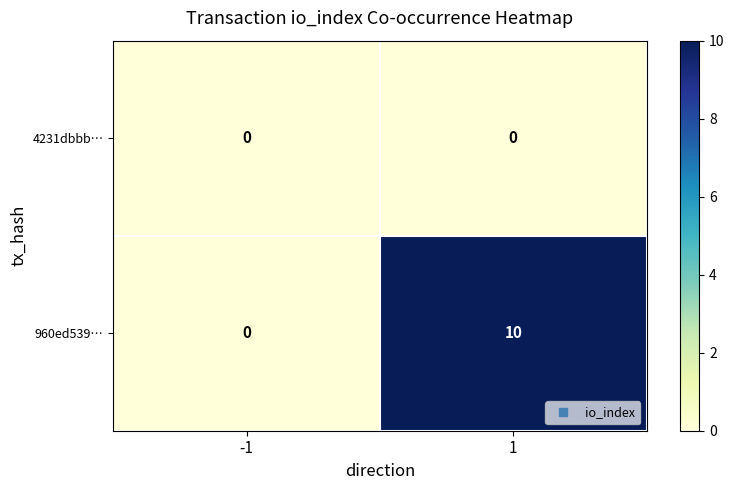

Which series has the largest total across all categories?

960ed539…